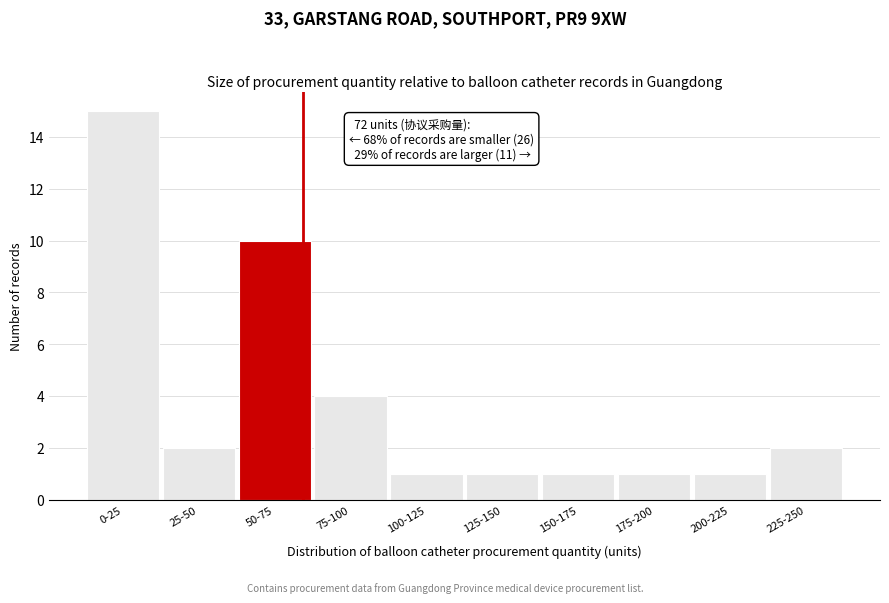

Reading left to right, list all the values displayed in this chart.

15	2	10	4	1	1	1	1	1	2